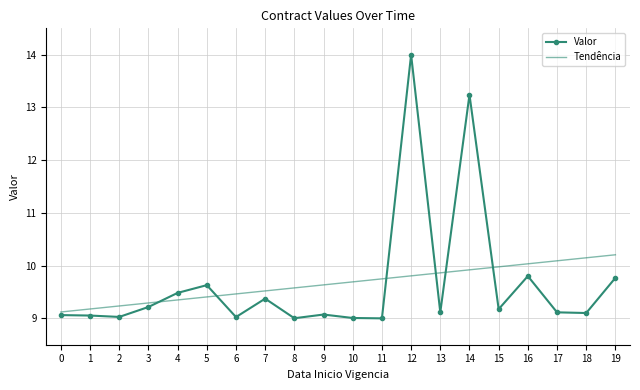

The value of Tendência at 11 is 9.7. True or false?

True